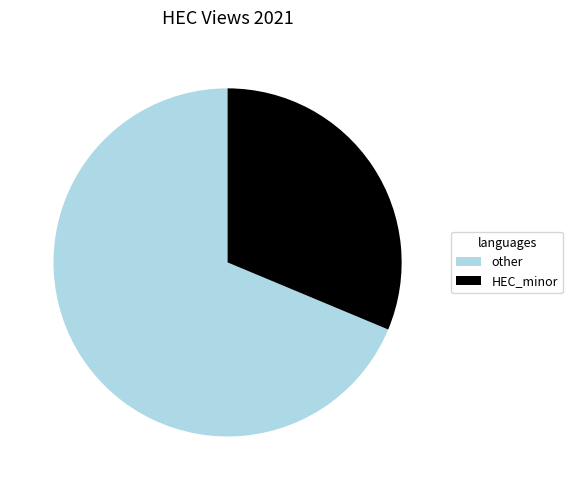

Is there a majority slice in this chart?

Yes